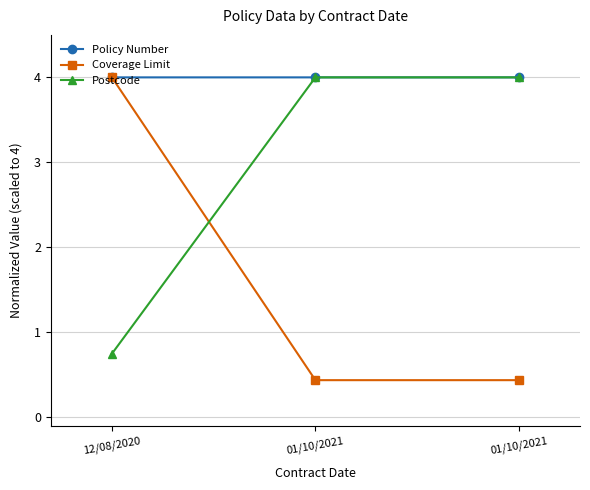

Rank the series by their average value, from lowest to highest.

Coverage Limit, Postcode, Policy Number